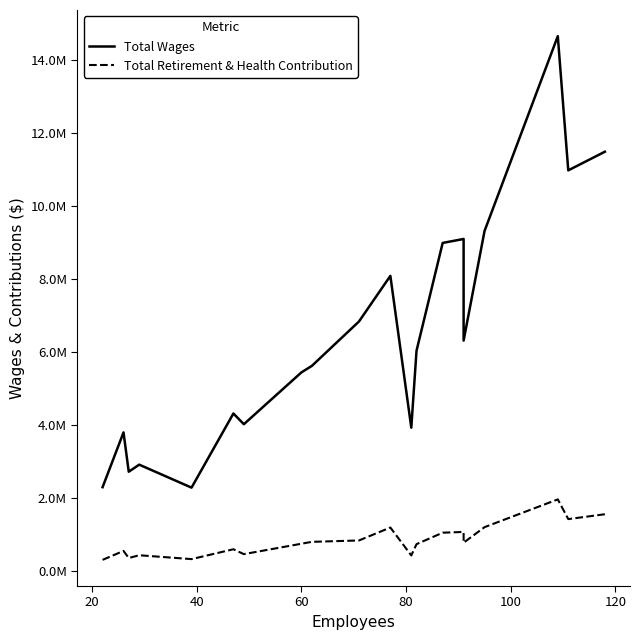

At 60, list the series in order from smallest to largest.

Total Retirement & Health Contribution, Total Wages